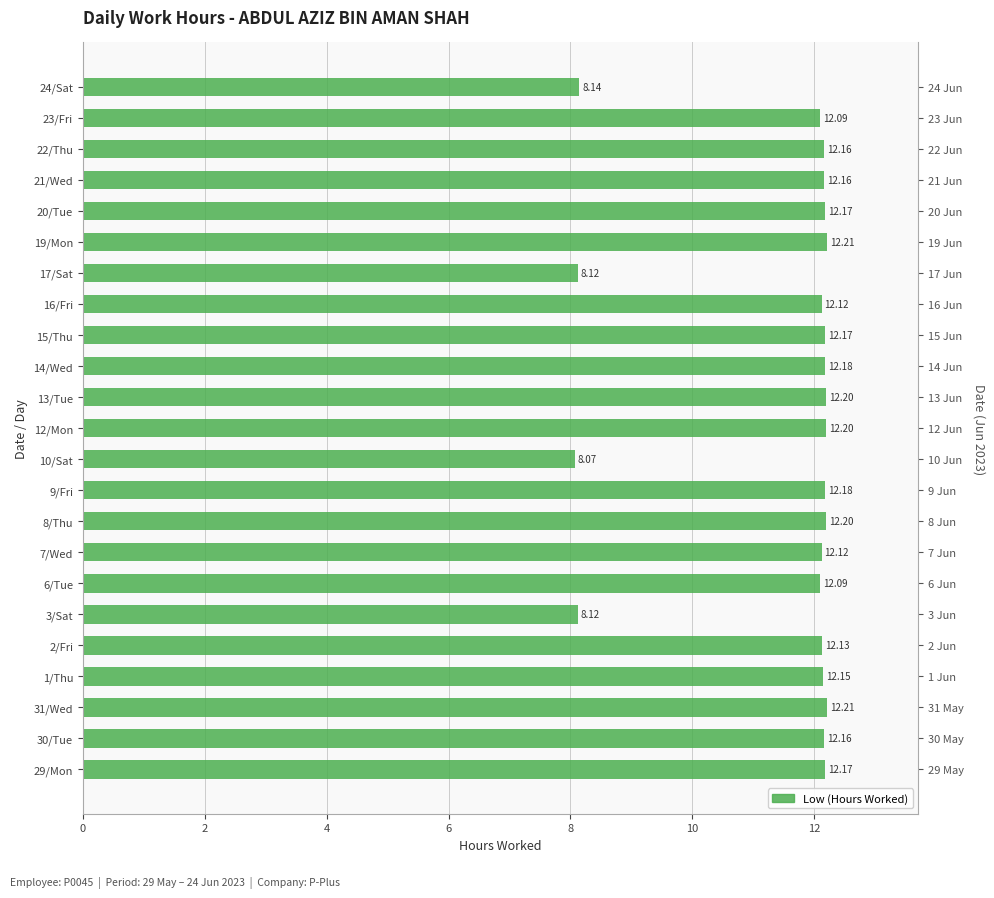

What is the minimum value shown in the chart?

8.1